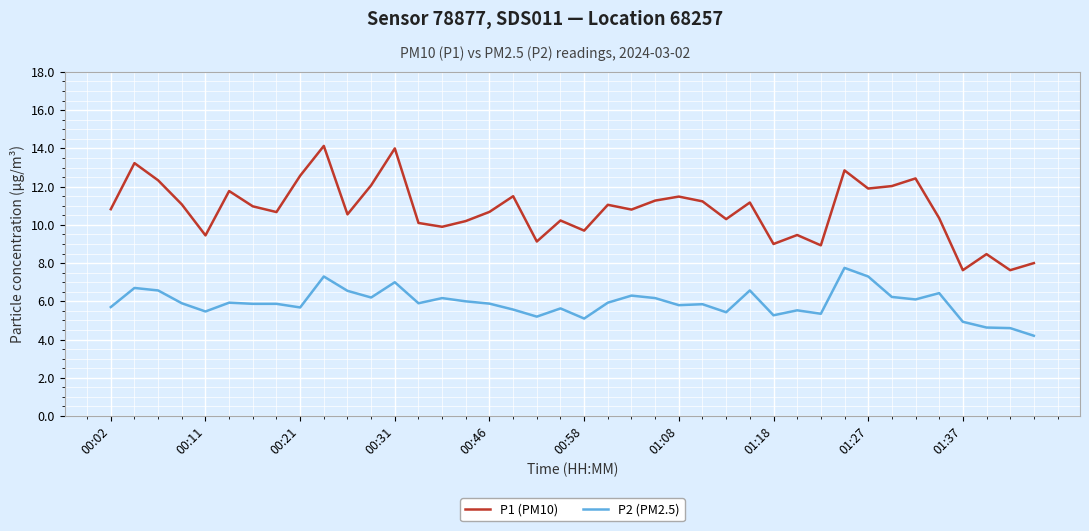

How many lines are shown in the chart?

2